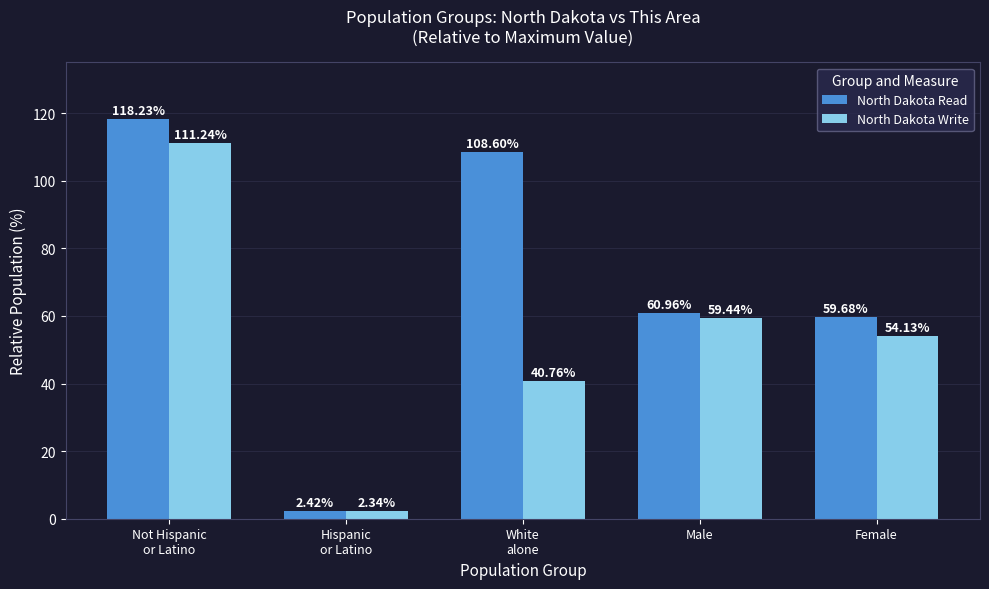

What position from the right is Female?

1